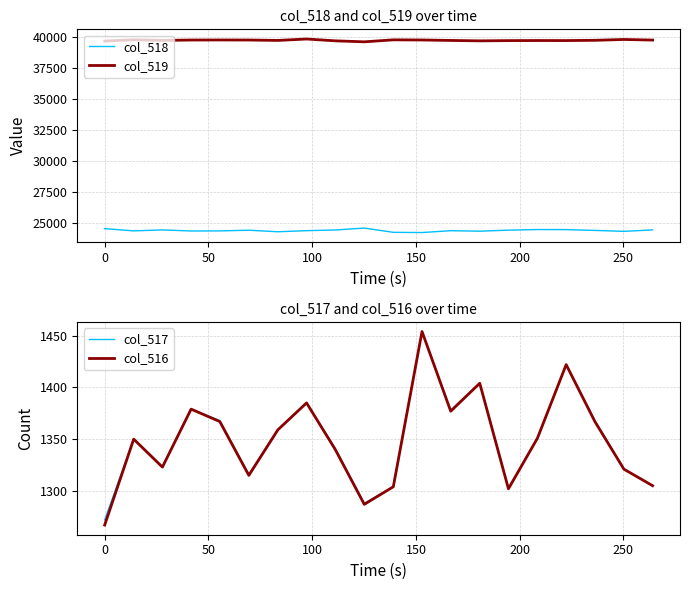

How many interior local valleys does the col_519 series have?

5